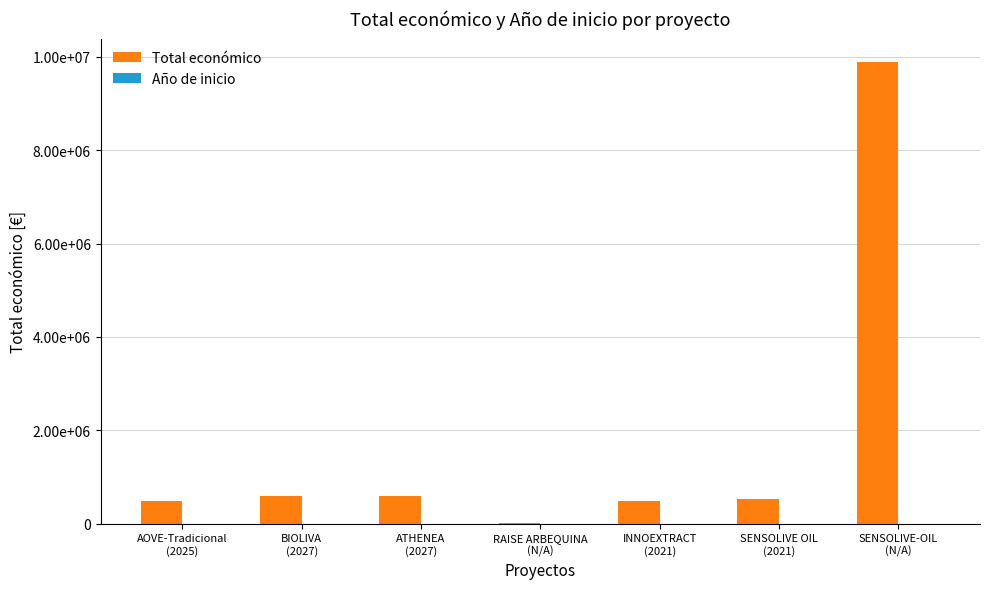

Are the bars grouped side by side (vs. stacked)?

Yes